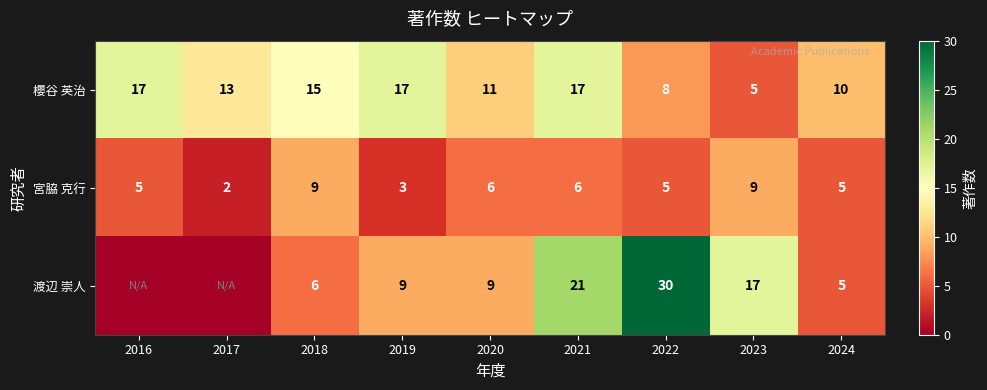

At how many categories does at least one series exceed 20?

2